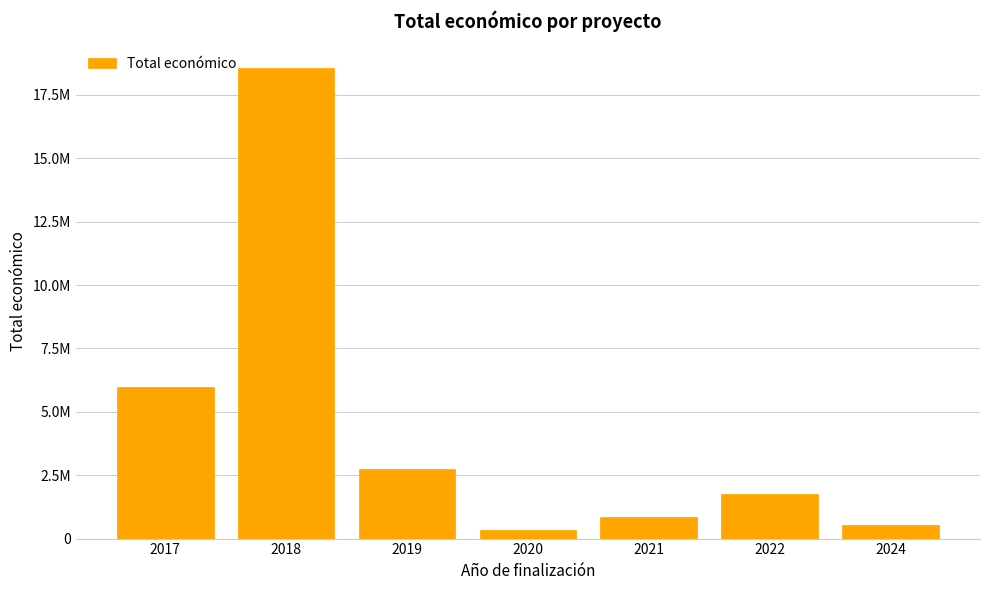

The value at 2024 is 764993. True or false?

False